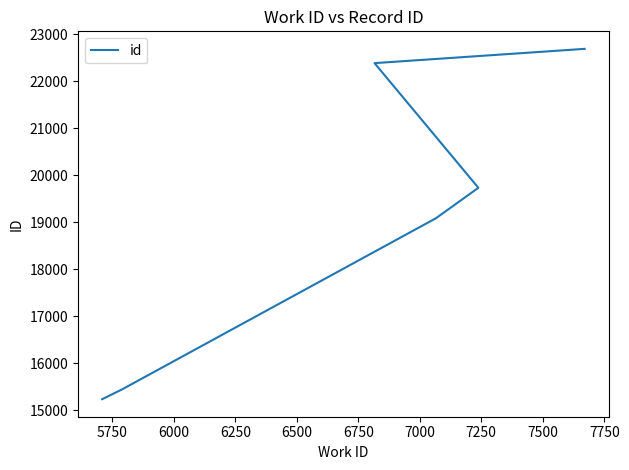

The chart shows a value of 34990 at 6750. True or false?

False